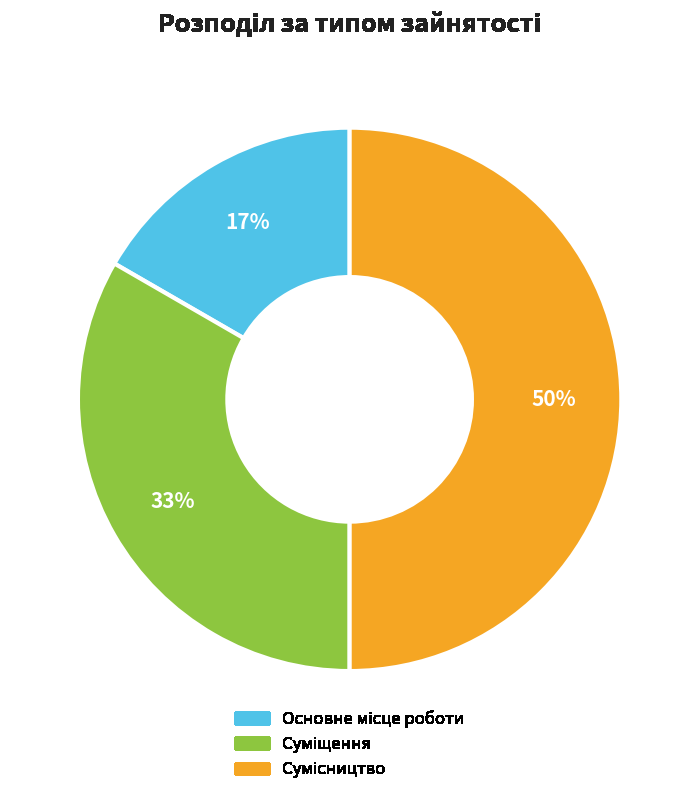

To the nearest percent, what is the average slice percentage?

33%